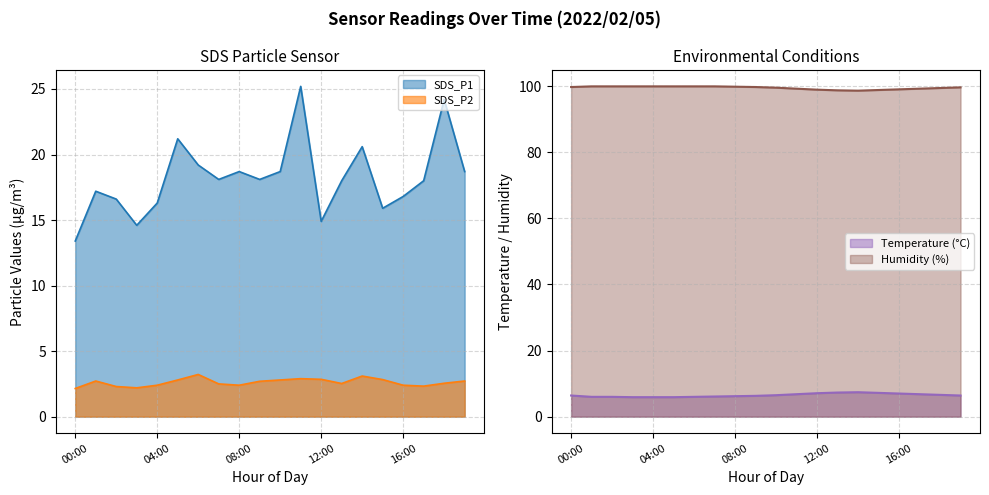

Rank the series at 05:00 from lowest to highest value.

SDS_P2, Temp, SDS_P1, Humidity